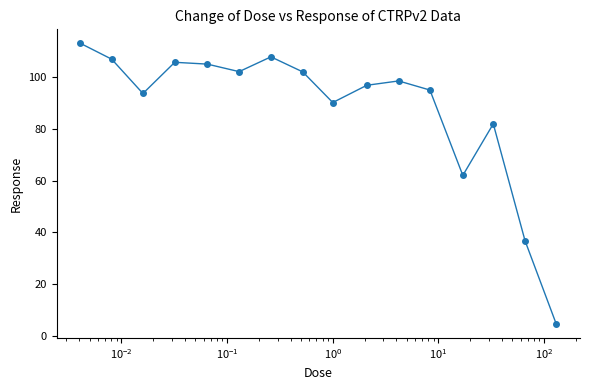

What is the maximum value shown in the chart?

112.9